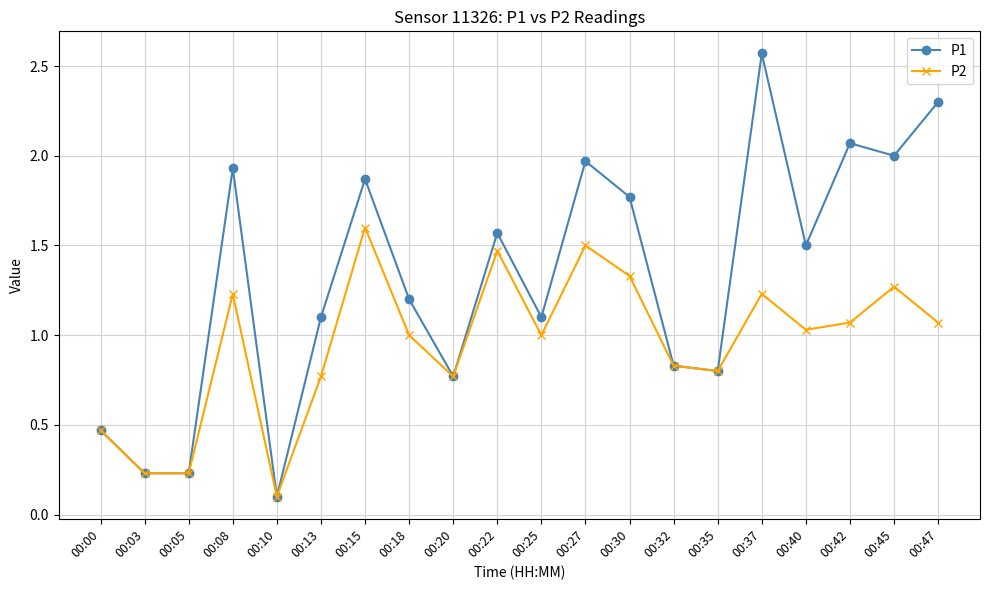

What is the sum of the P1 values at 00:08 and 00:40?

3.4